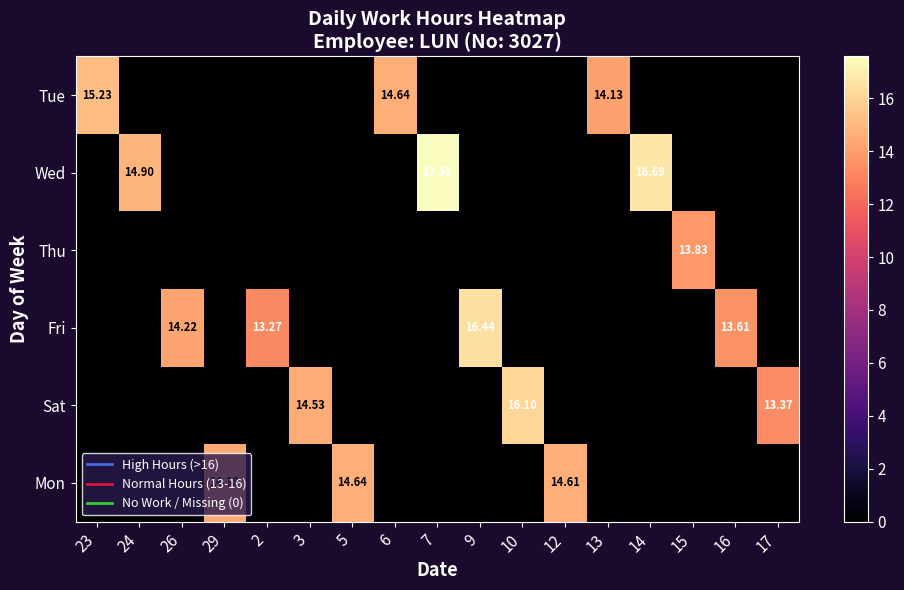

What is the total value across all series at 2?

13.3